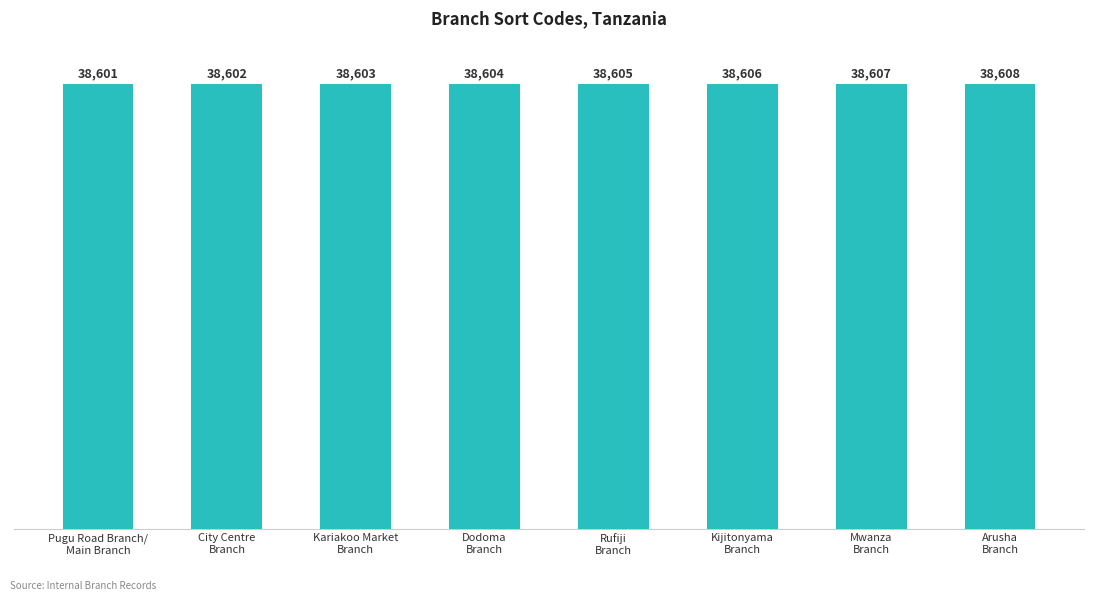

Reading left to right, what are all the values shown in this chart?

38601	38602	38603	38604	38605	38606	38607	38608